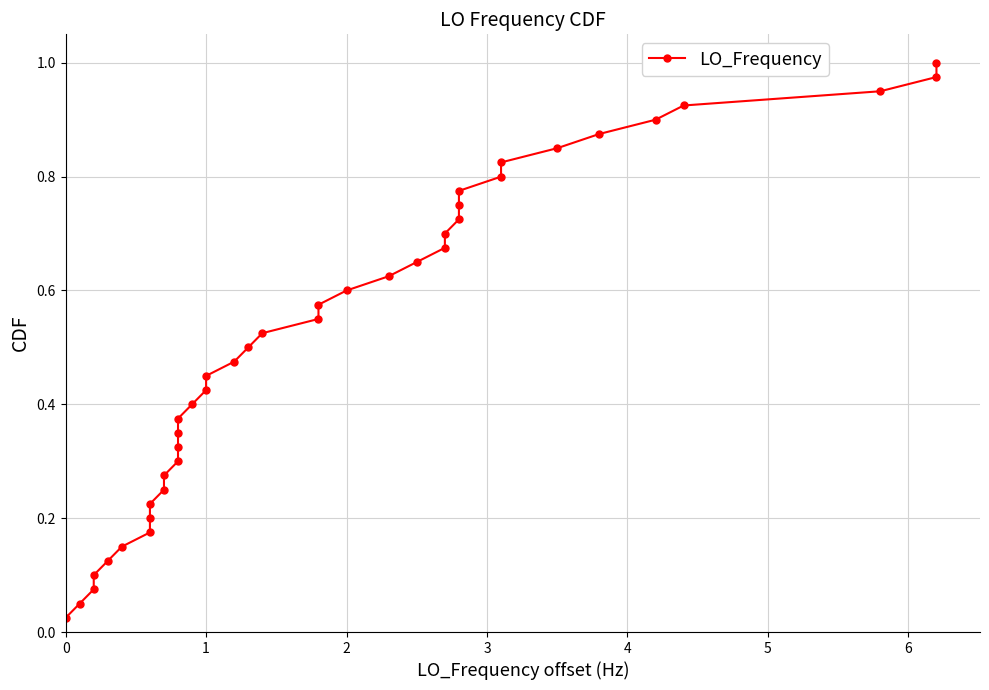

The value at 31 is 0.2. True or false?

False